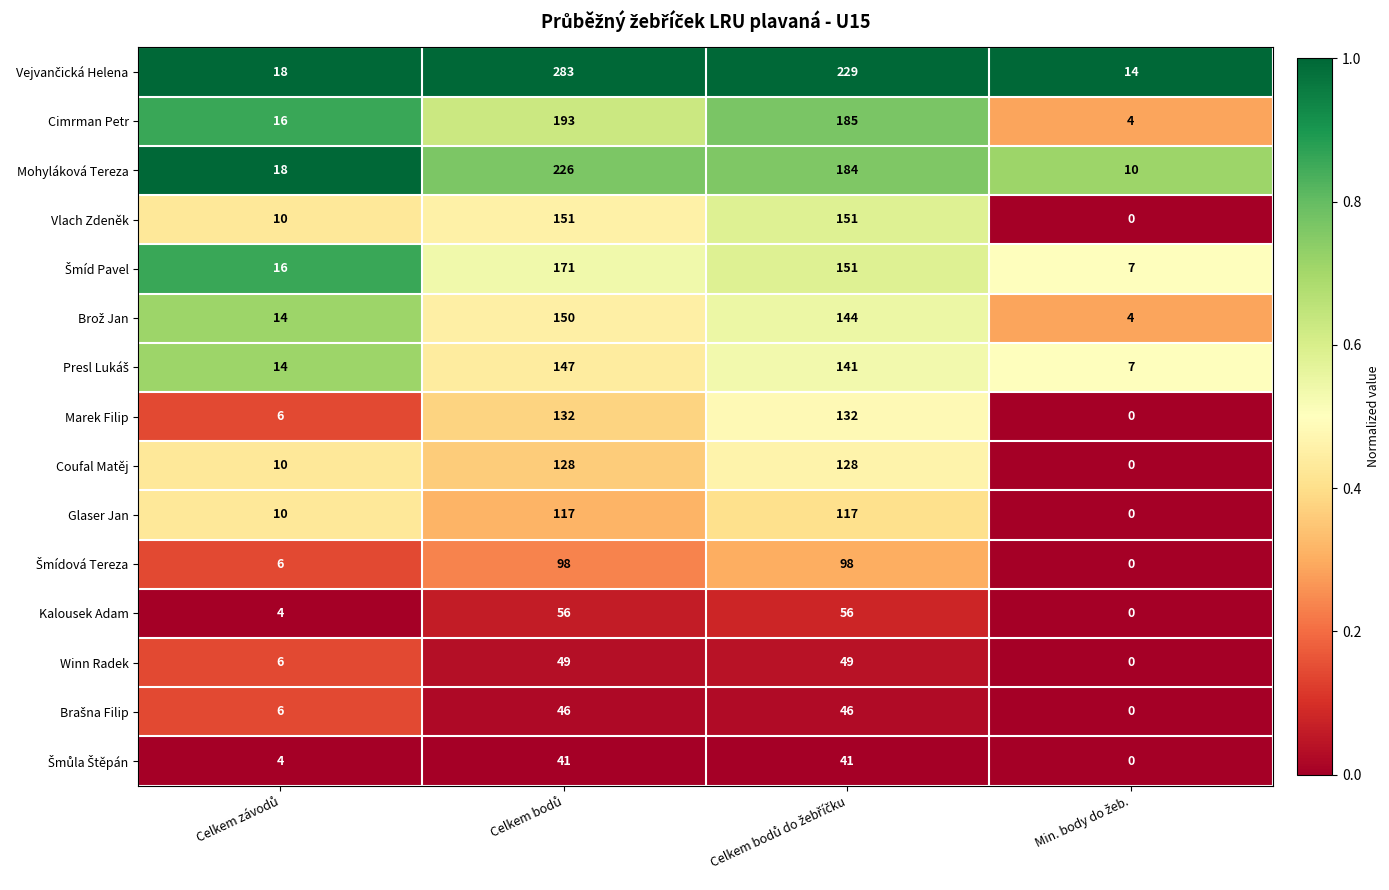

How many categories are shown in the chart?

4